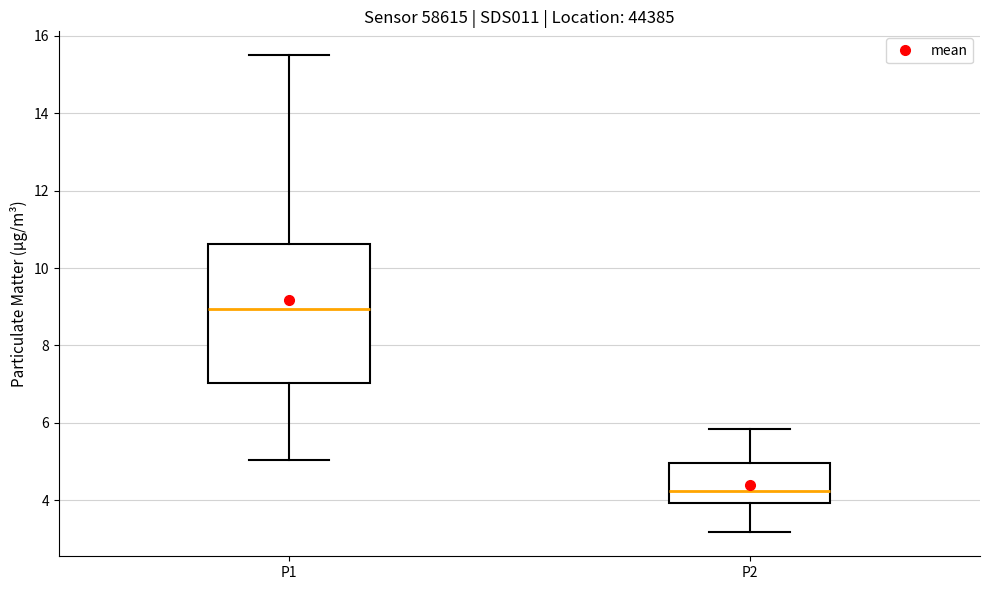

Where does the upper whisker of the box for P1 end on the y-axis? The values are not printed on the chart, so give them approximately, as read against the axis.

15.6